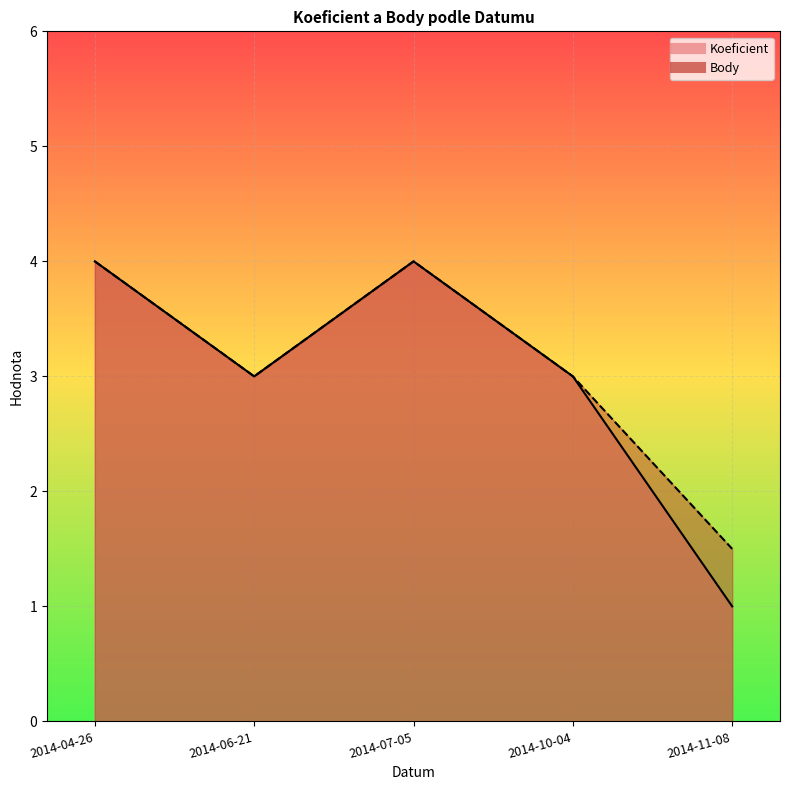

Where is the first local minimum for Body?

2014-06-21